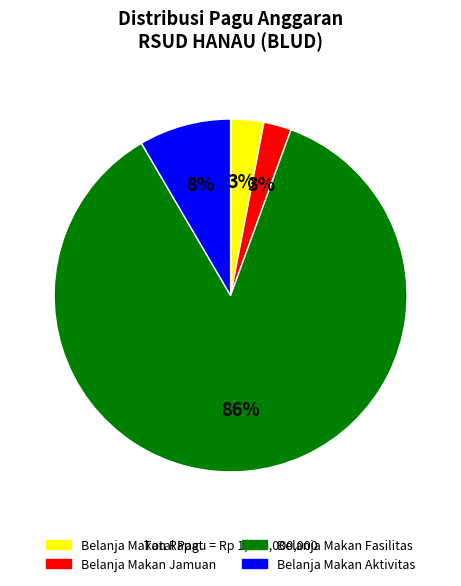

Is the sum of Belanja Makan Jamuan and Belanja Makan Aktivitas greater than half?

No